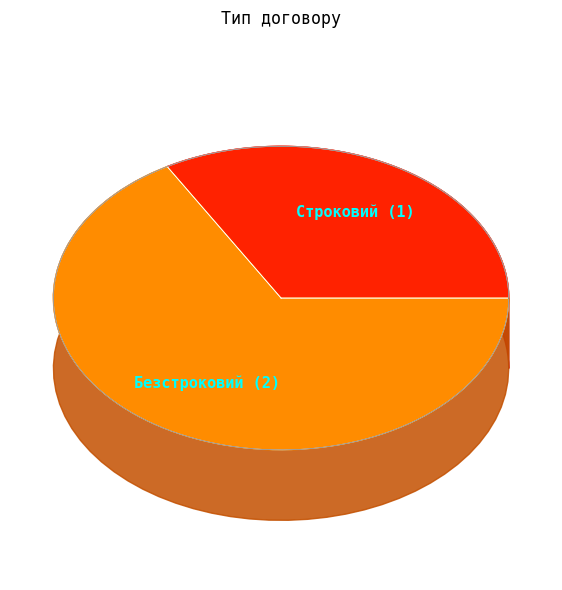

Rank the categories by value from highest to lowest.

Безстроковий, Строковий